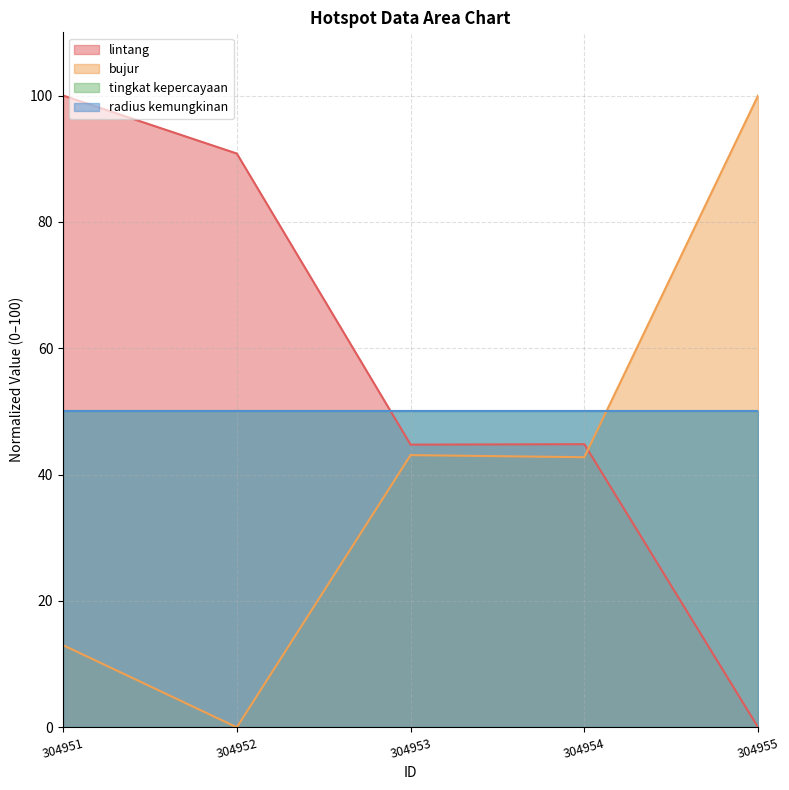

At which label does bujur reach its peak?

304955